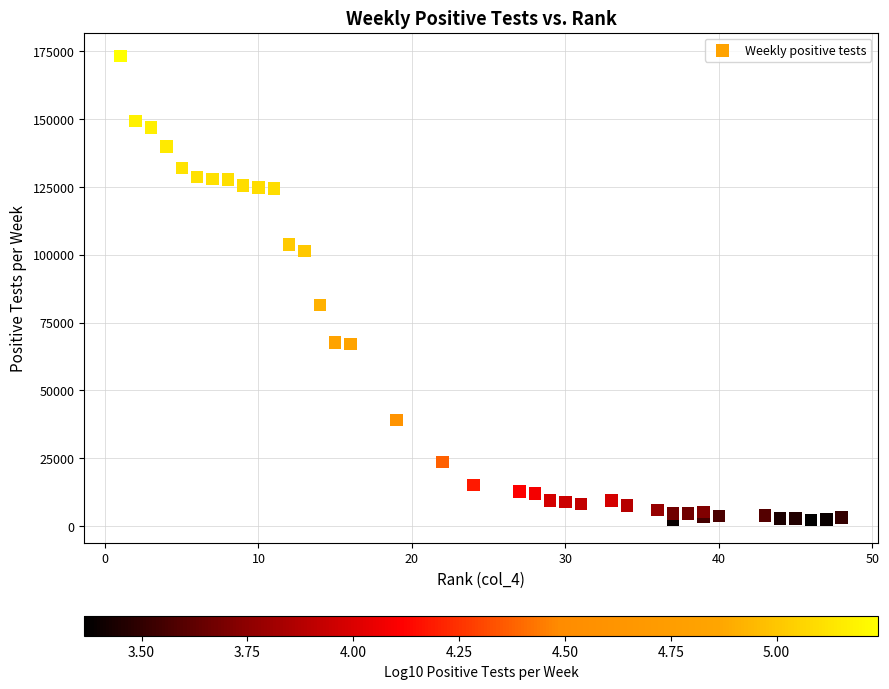

What Y value in the scatter plot is closest to 87804?

81427